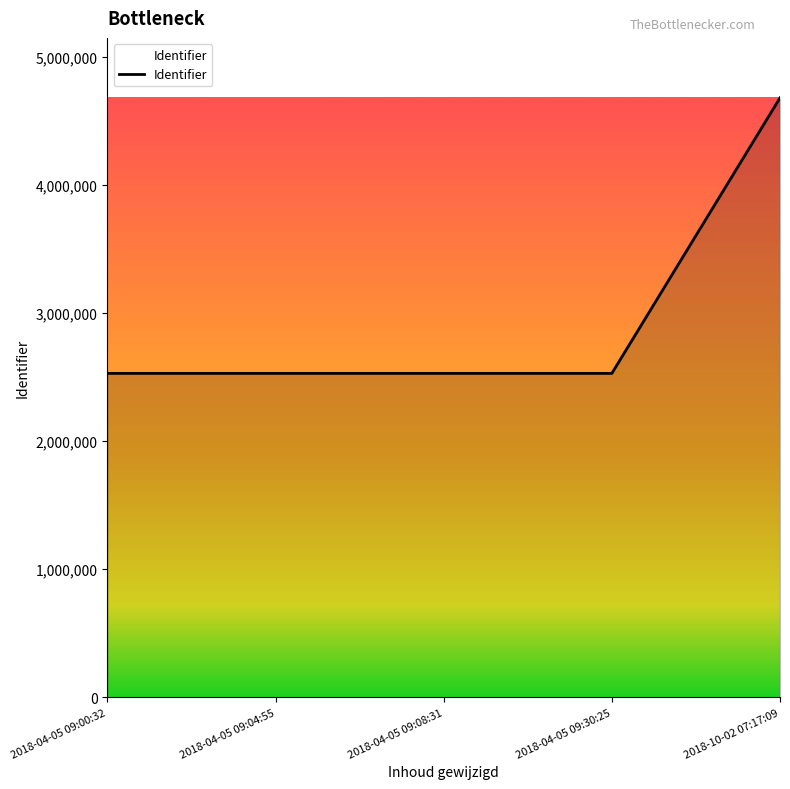

What position from the right is 2018-10-02 07:17:09?

1